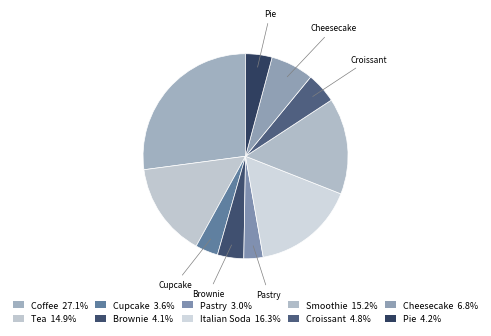

What is the largest slice in the pie chart?

Coffee